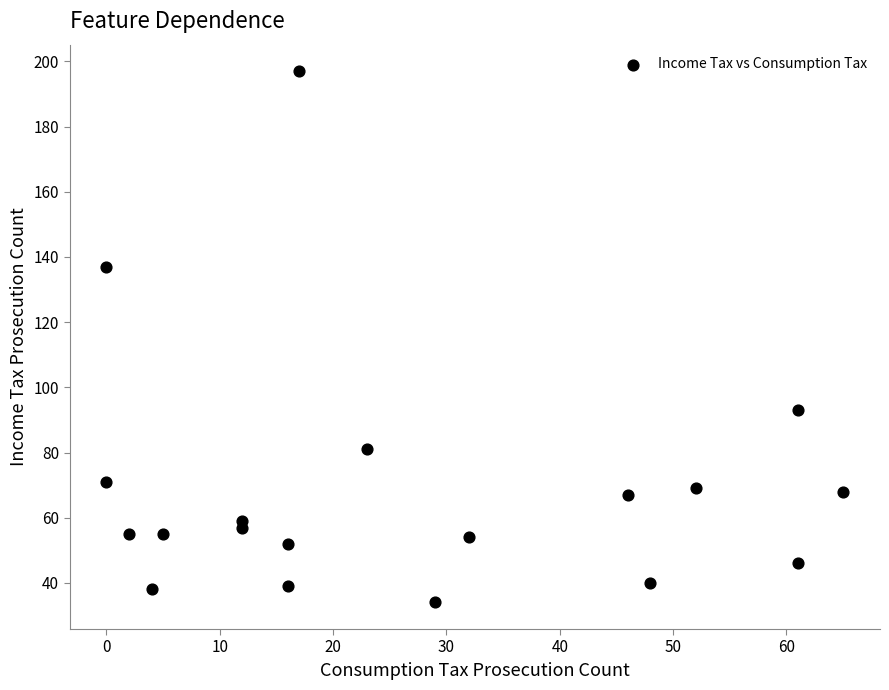

What is the range of X values (max minus min)?

65